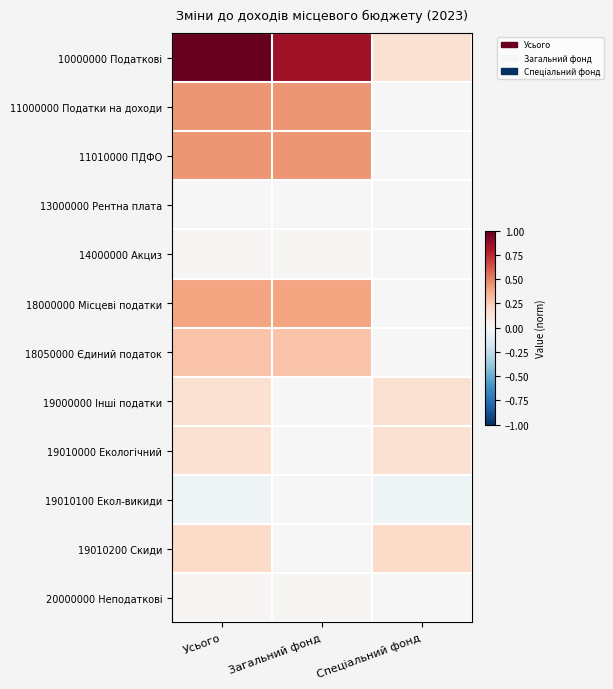

At how many categories does at least one series exceed 0?

3